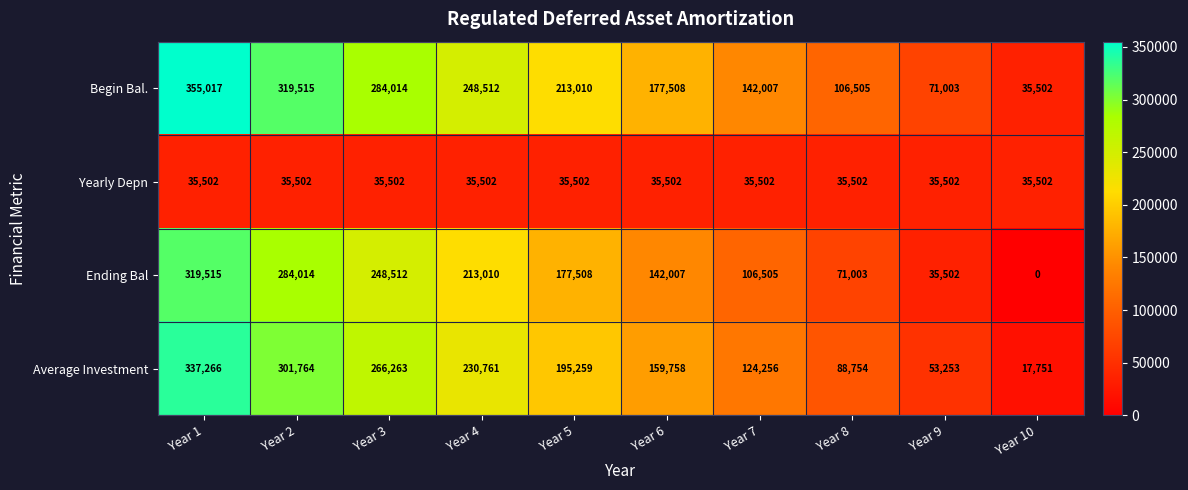

What is the difference between the Average Investment values at Year 5 and Year 9?

142006